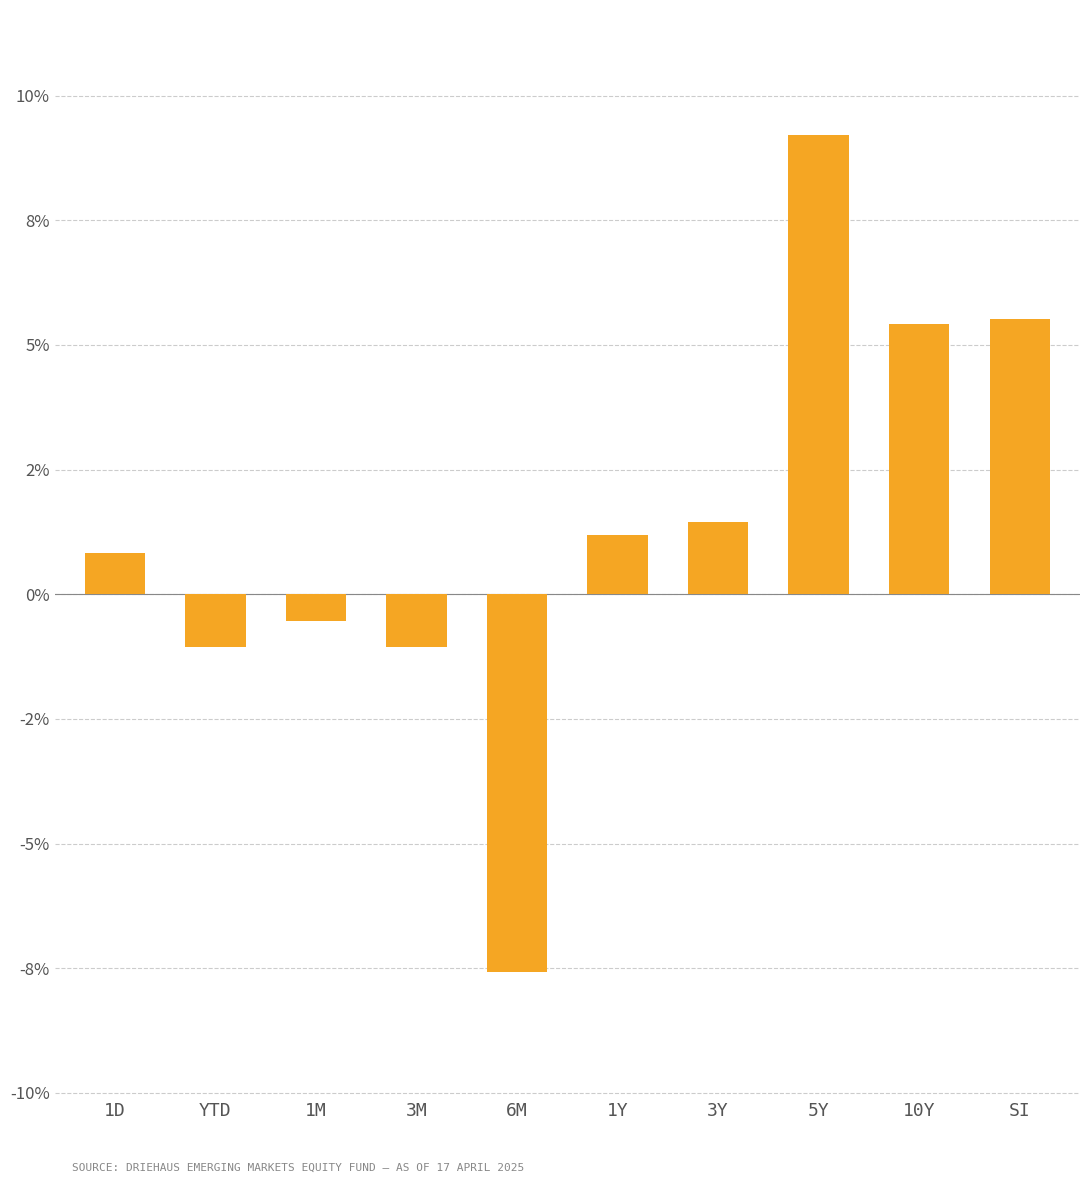

Does the chart contain stacked bars?

No